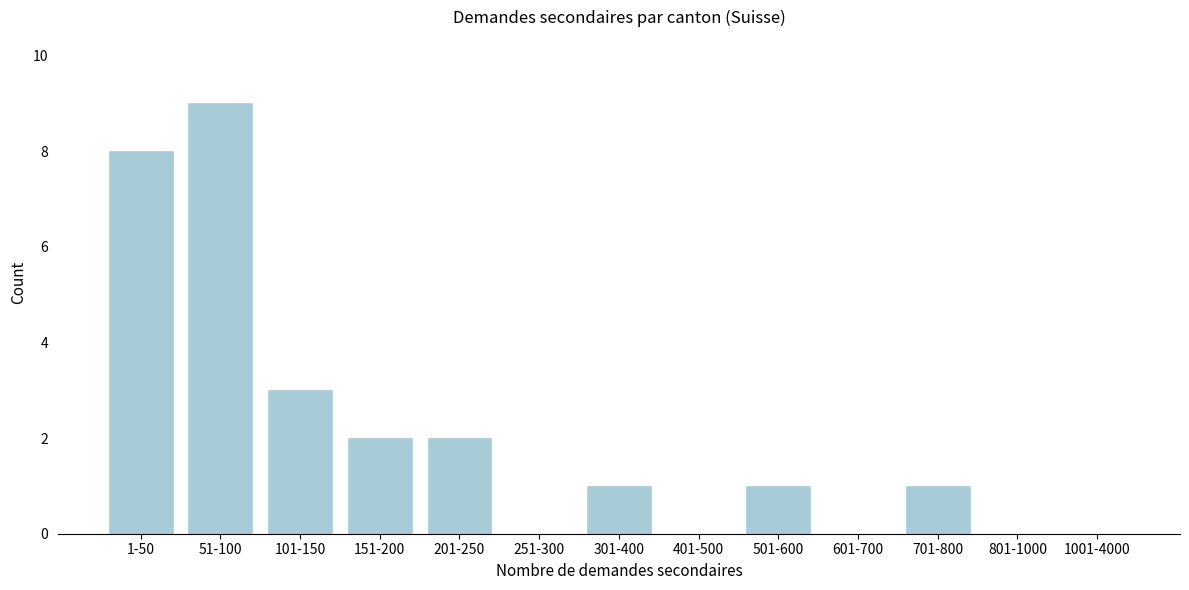

Reading right to left, transcribe all the data shown in this chart.

1001-4000=0	801-1000=0	701-800=1	601-700=0	501-600=1	401-500=0	301-400=1	251-300=0	201-250=2	151-200=2	101-150=3	51-100=9	1-50=8